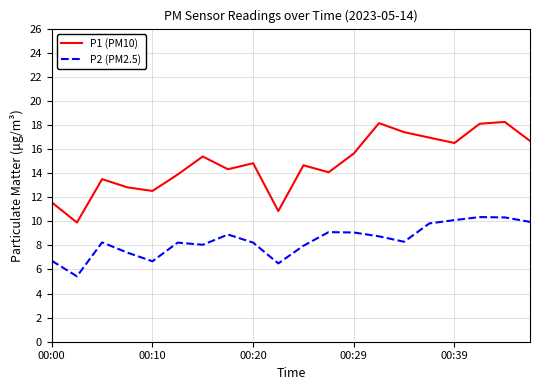

List the series in order of their peak value, highest first.

P1 (PM10), P2 (PM2.5)